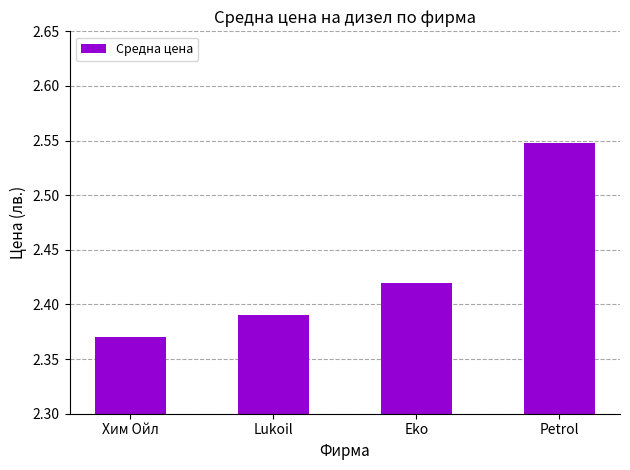

At which category does the chart reach its minimum across all series?

Хим Ойл